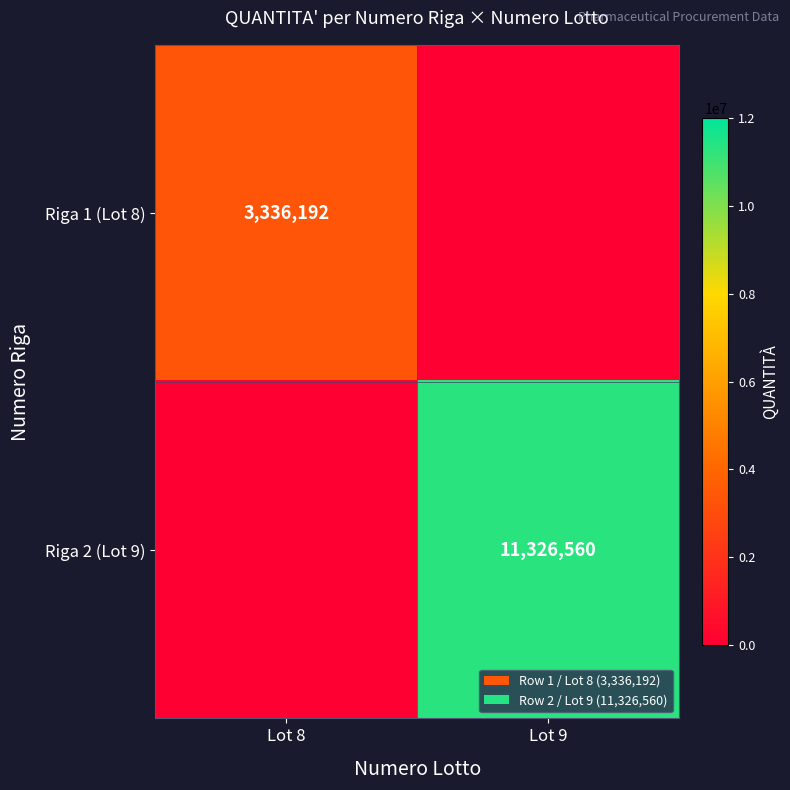

True or false: Riga 1 (Lot 8) has a value of 3336192 at Lot 8.

True